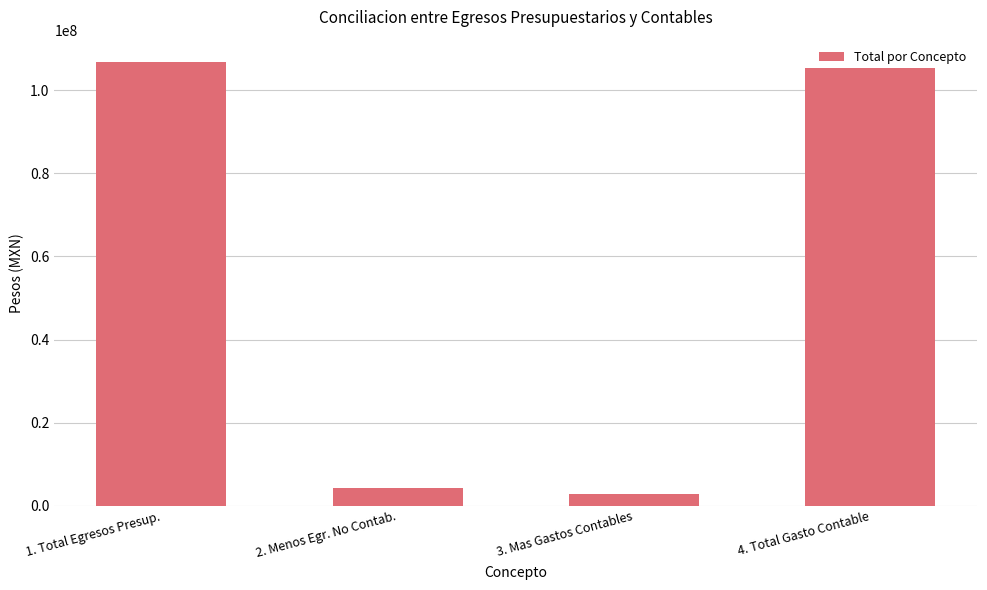

How many values exceed 105390829?

2